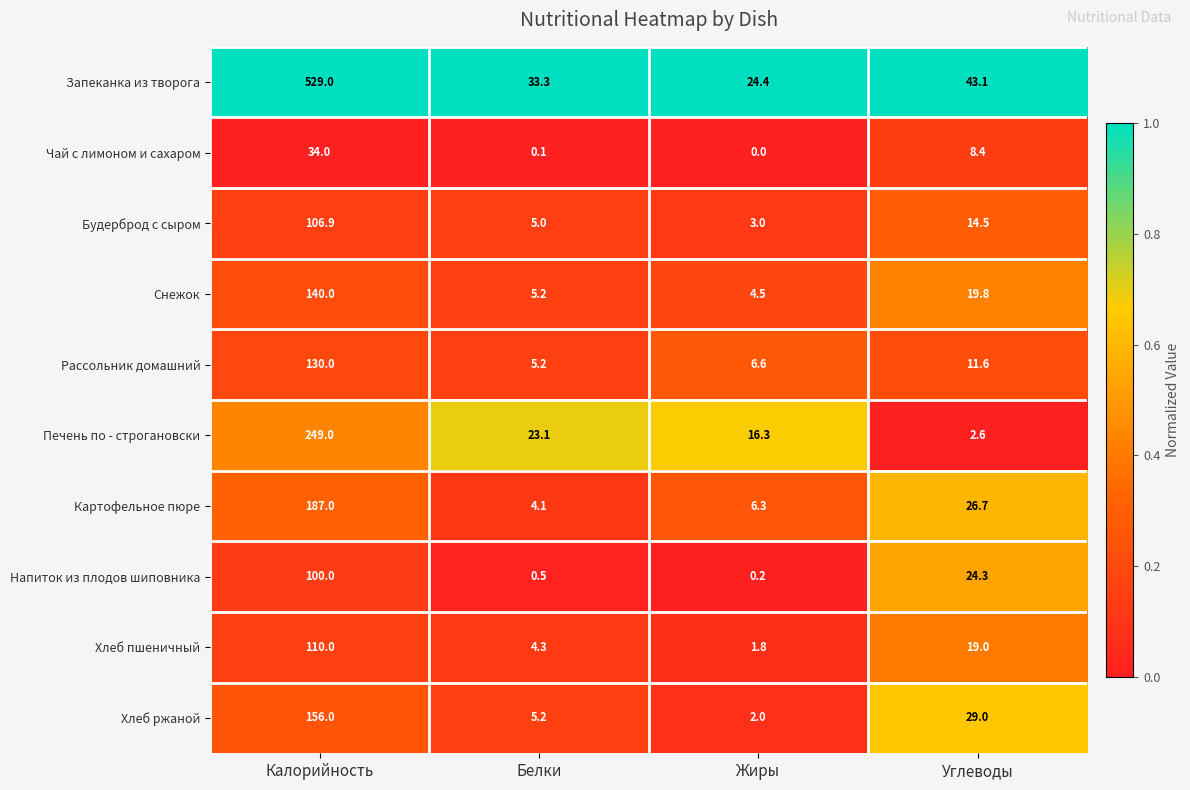

The value of Хлеб ржаной at Белки is 8.1. True or false?

False